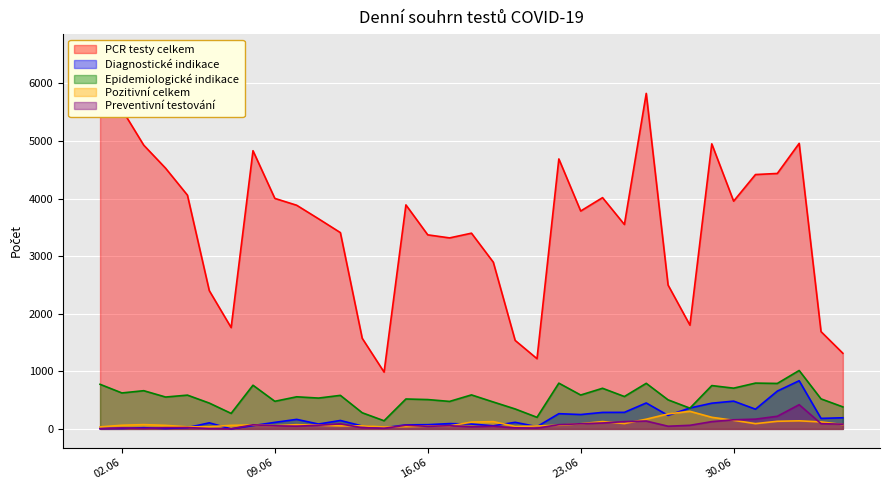

How many data points in PCR testy celkem are above 3783?

17